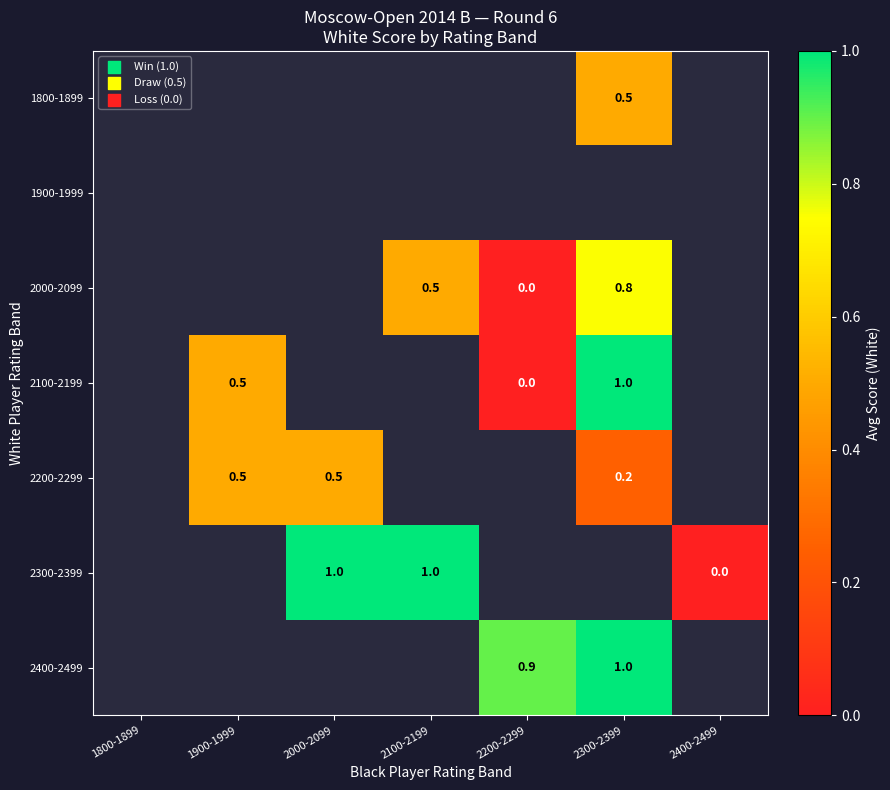

Is it true that 2200-2299 equals 0.8 at 2000-2099?

False